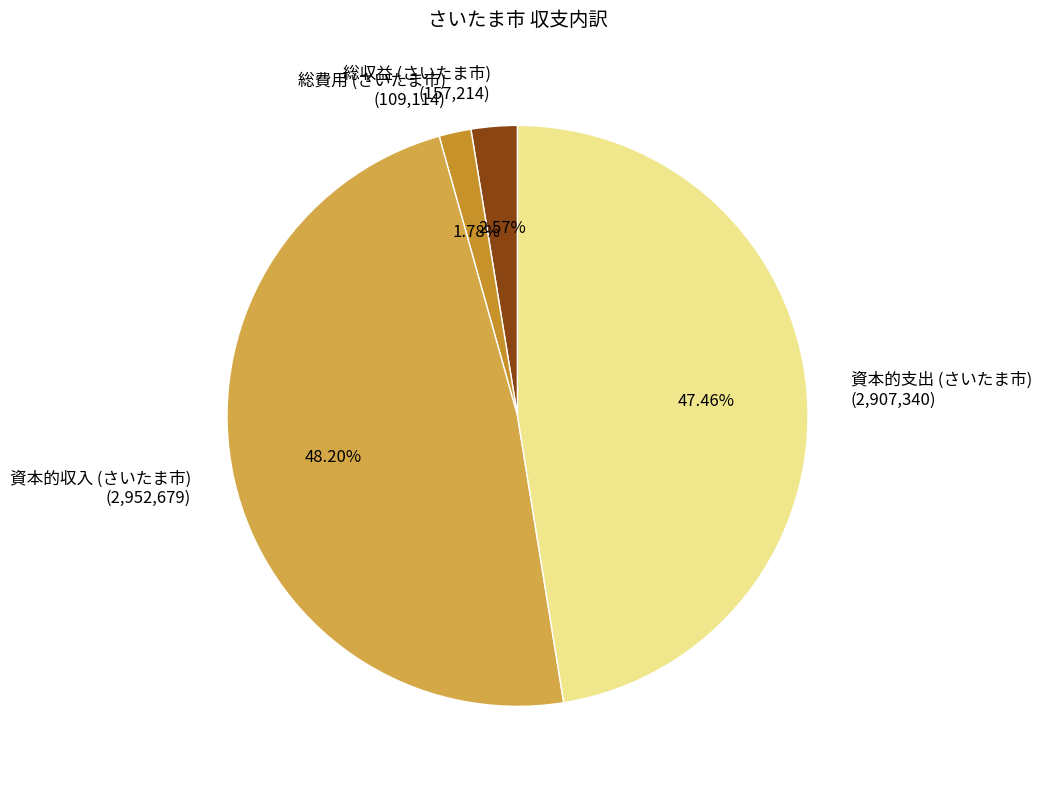

How many segments does this pie chart have?

4